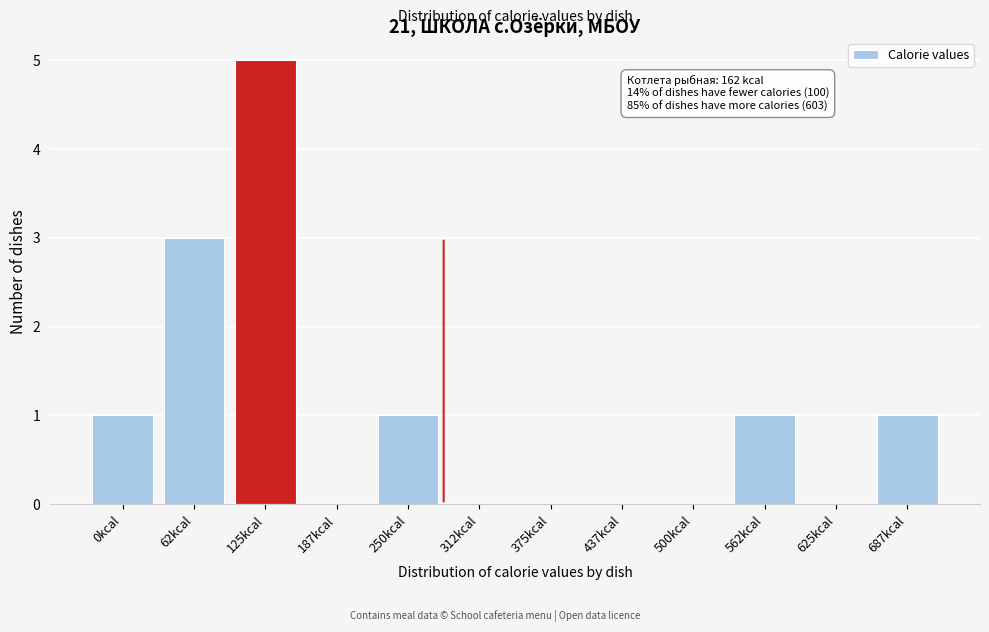

Reading left to right, what are all the values shown in this chart?

0kcal=1	62kcal=3	125kcal=5	187kcal=0	250kcal=1	312kcal=0	375kcal=0	437kcal=0	500kcal=0	562kcal=1	625kcal=0	687kcal=1